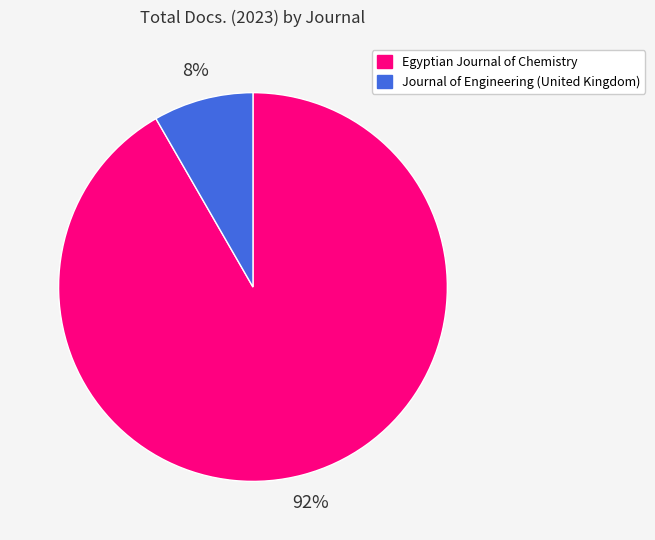

Between Journal of Engineering (United Kingdom) and Egyptian Journal of Chemistry, which is larger?

Egyptian Journal of Chemistry